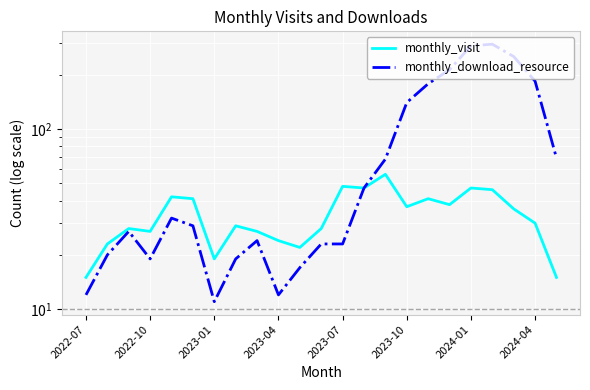

How many data points in monthly_download_resource are above 29?

11